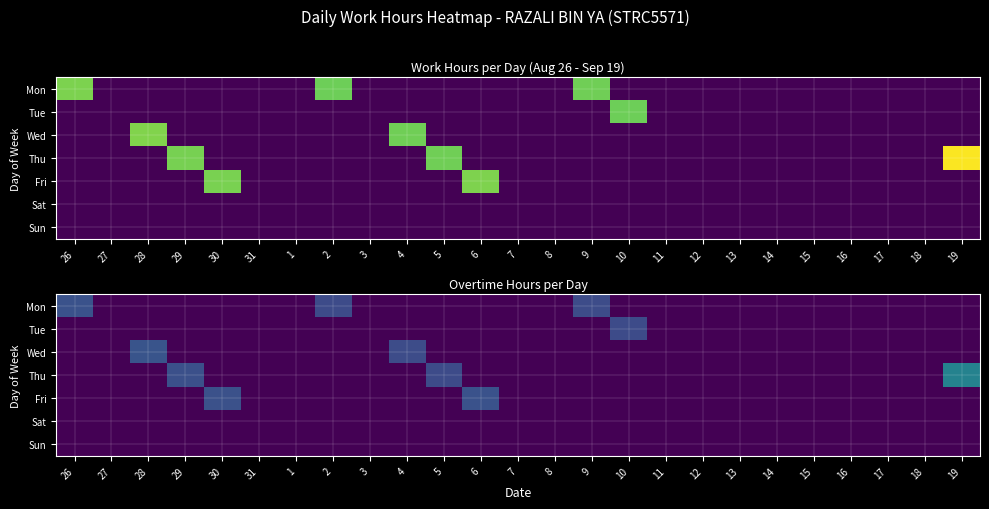

How many distinct data groups are displayed?

7